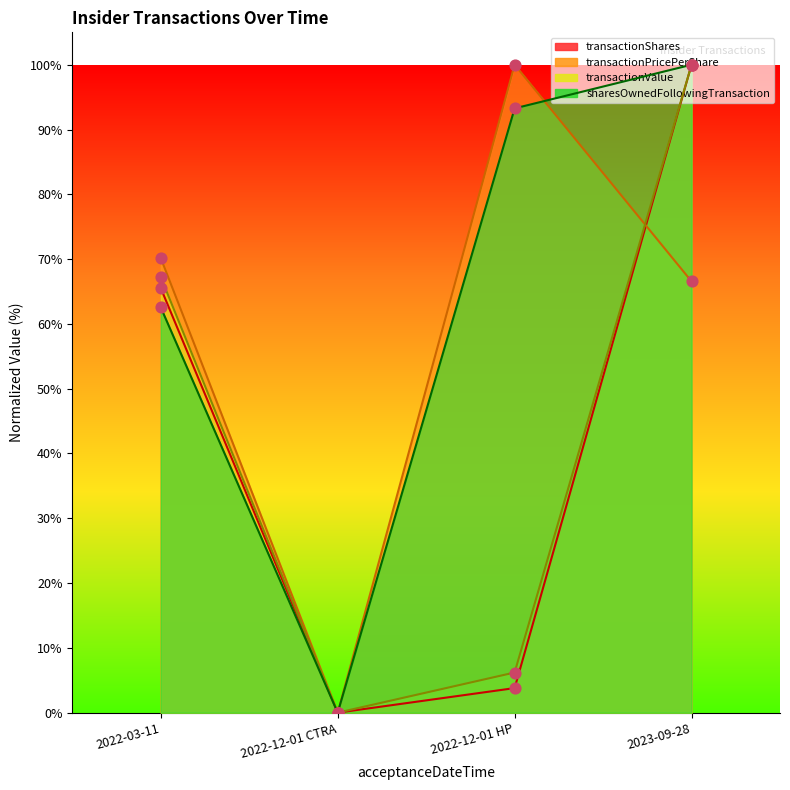

At which category is the sum across all series the highest?

2023-09-28